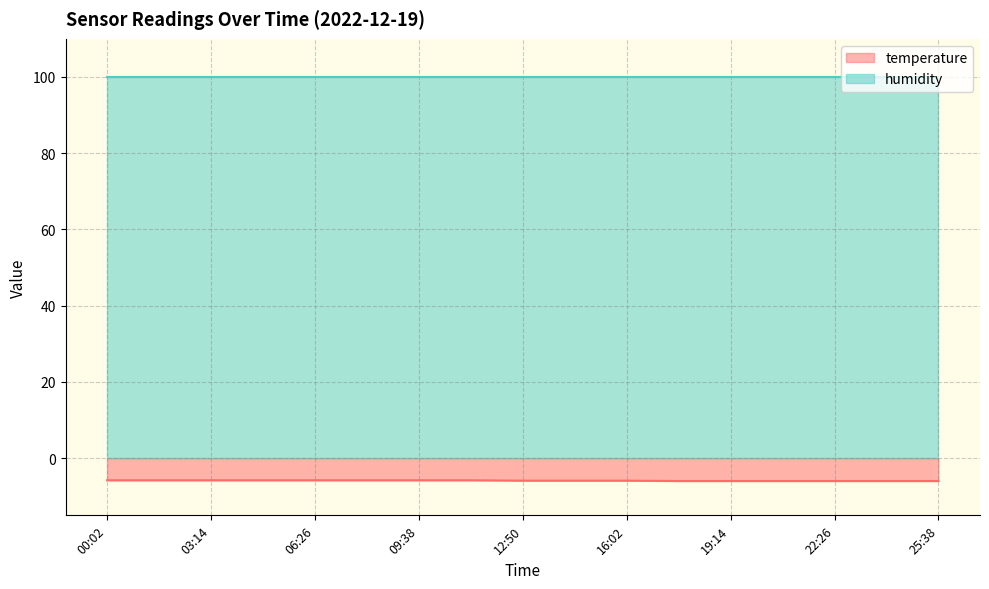

What is the label of the 13th point from the right?

06:26